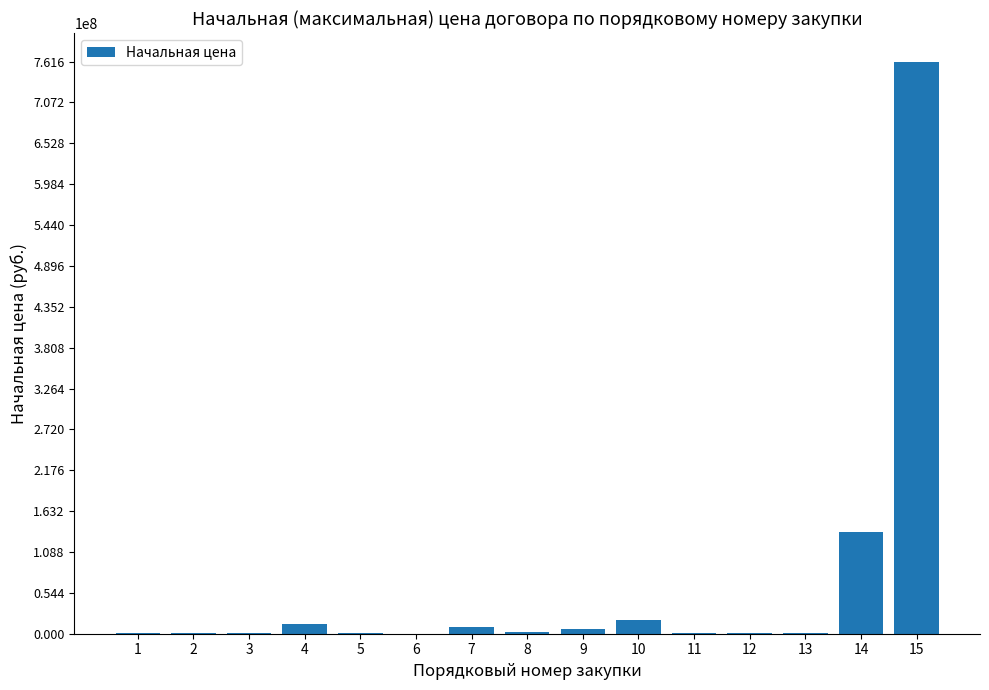

The value at 10 is 18555680.0. True or false?

True